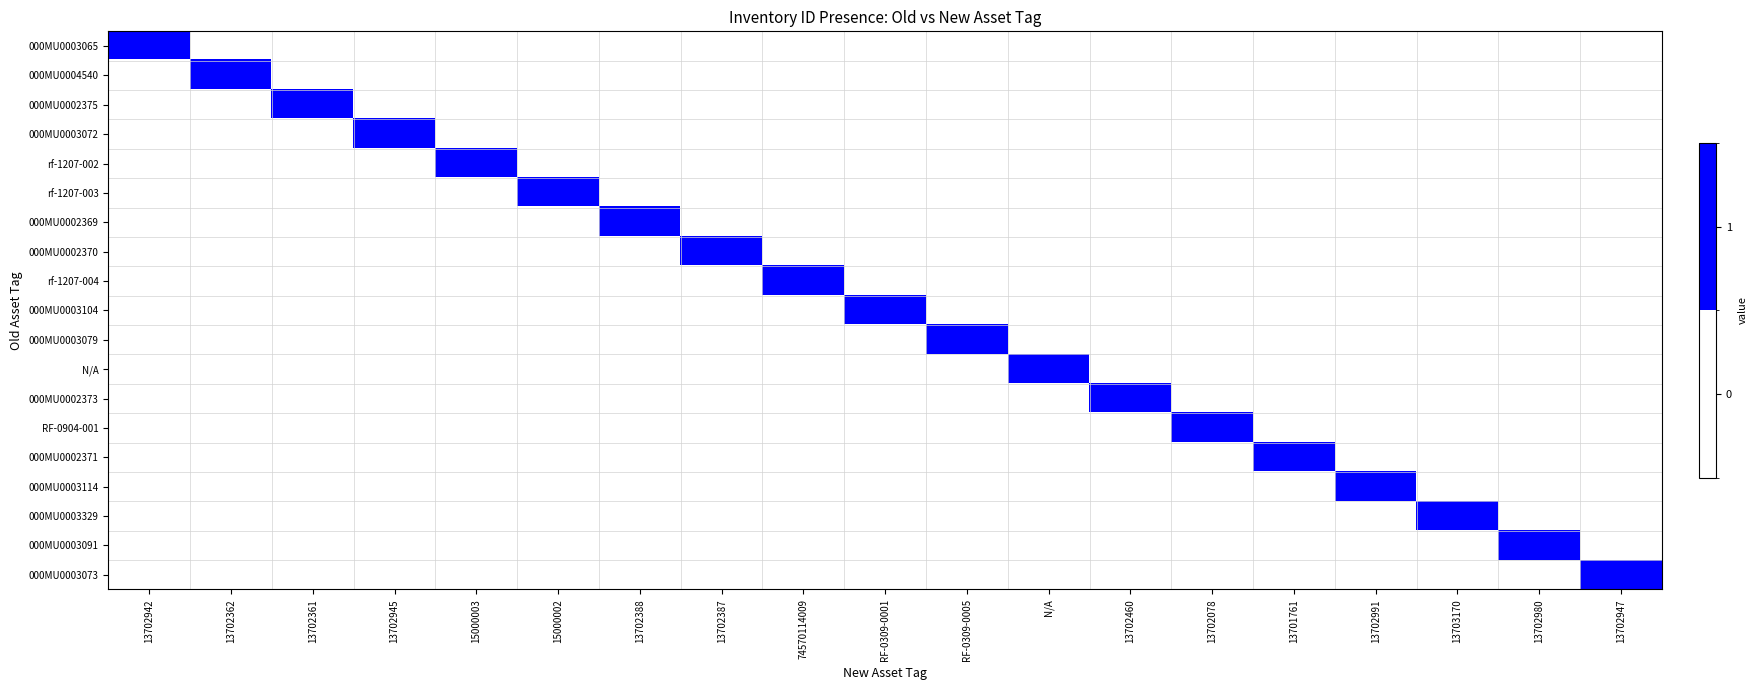

List the series in order of their peak value, highest first.

000MU0003065, 000MU0004540, 000MU0002375, 000MU0003072, rf-1207-002, rf-1207-003, 000MU0002369, 000MU0002370, rf-1207-004, 000MU0003104, 000MU0003079, N/A, 000MU0002373, RF-0904-001, 000MU0002371, 000MU0003114, 000MU0003329, 000MU0003091, 000MU0003073